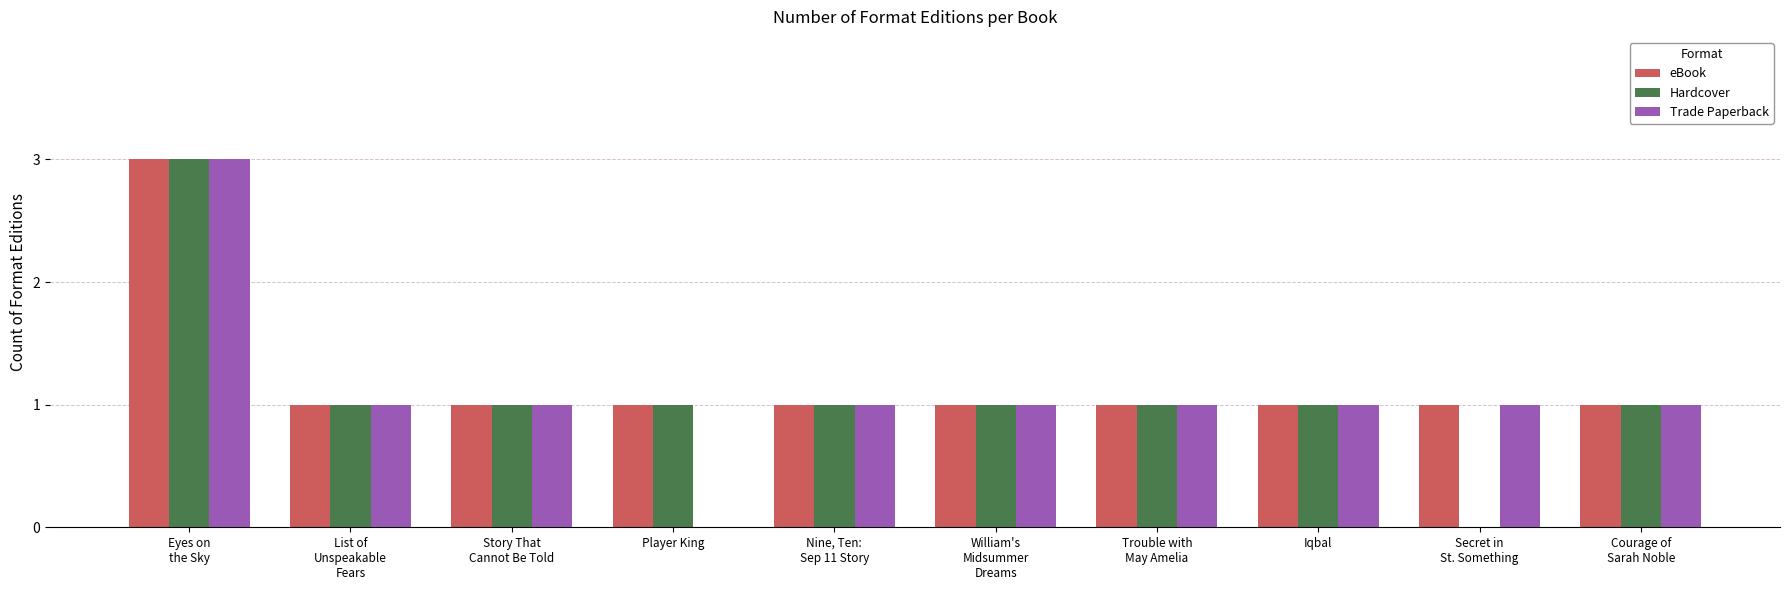

What is the sum of the Hardcover values at List of
Unspeakable
Fears and Trouble with
May Amelia?

2